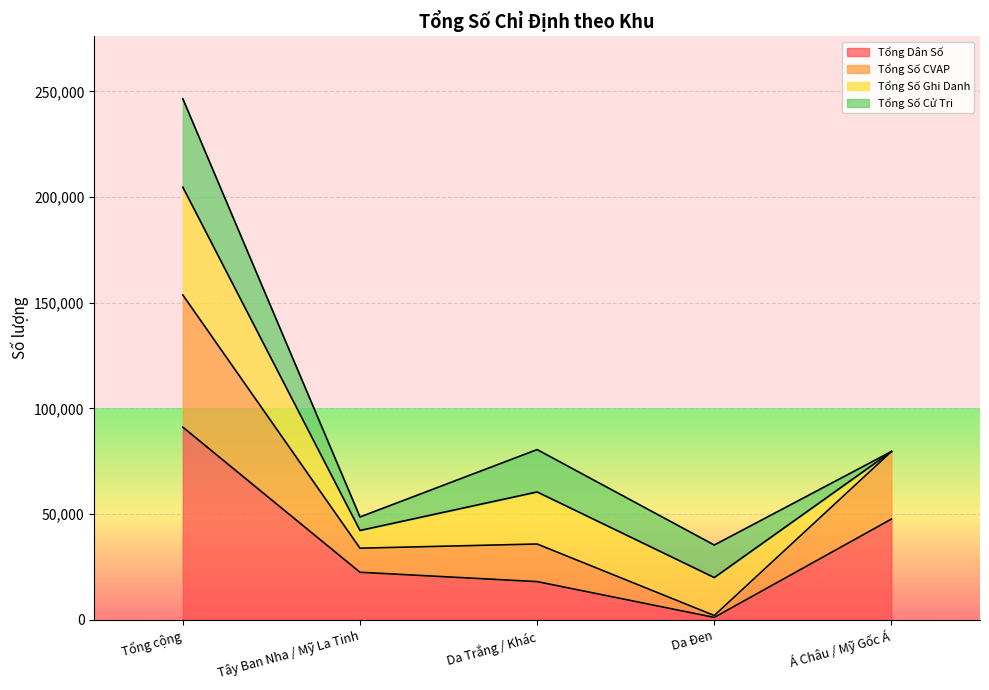

Between Da Đen and Á Châu / Mỹ Gốc Á, which is larger?

Á Châu / Mỹ Gốc Á